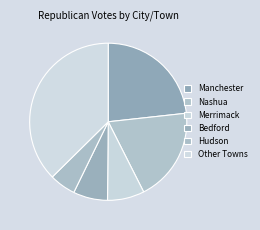

What percentage is NOT represented by Bedford?

92.9%